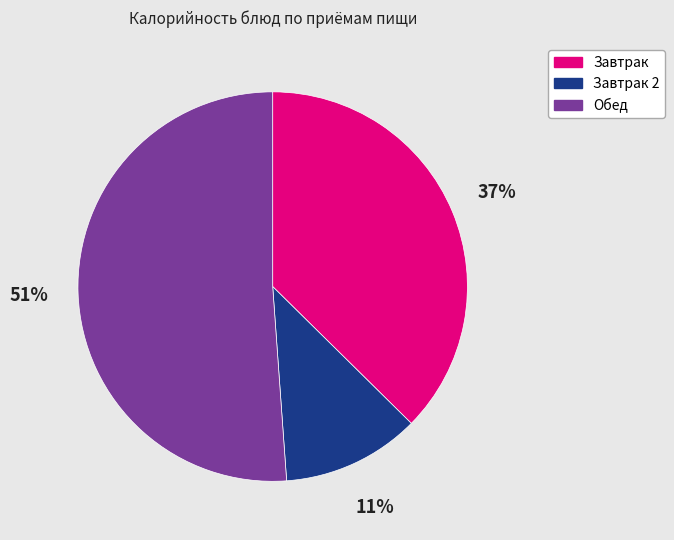

To the nearest percent, what is the difference between the largest and smallest slice percentages?

40%